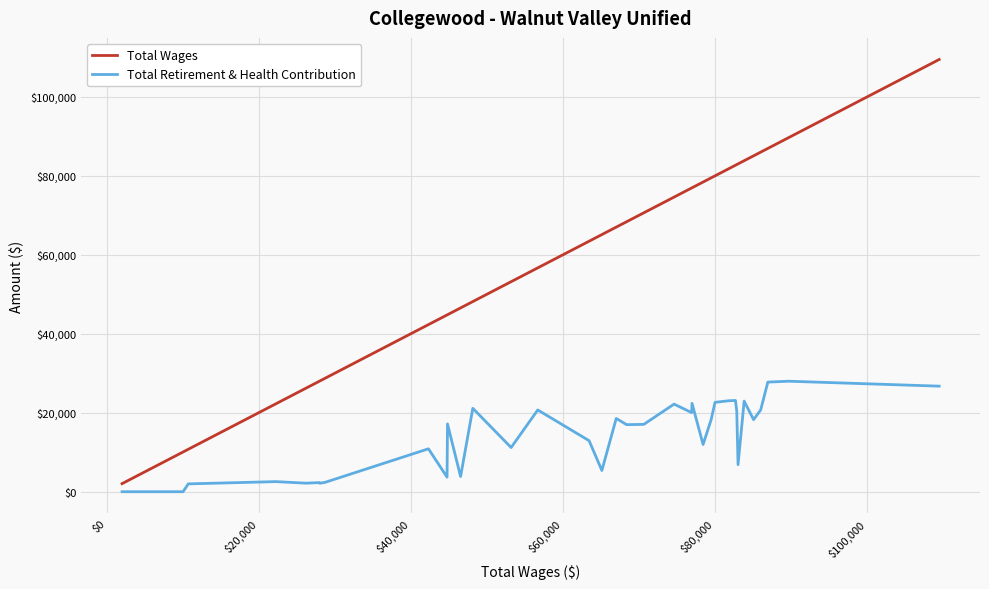

List the series in order of their overall mean, highest first.

Total Wages, Total Retirement & Health Contribution